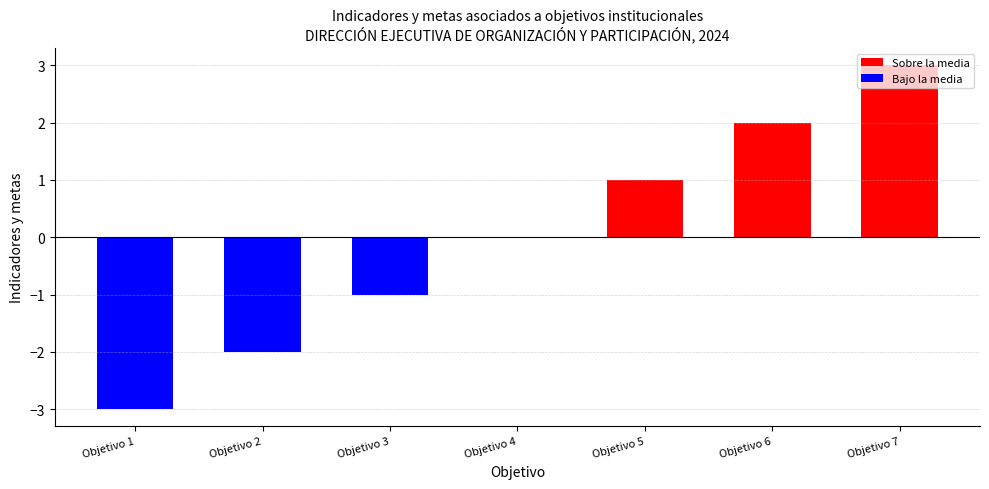

True or false: the data shows 2 at Objetivo 6.

True